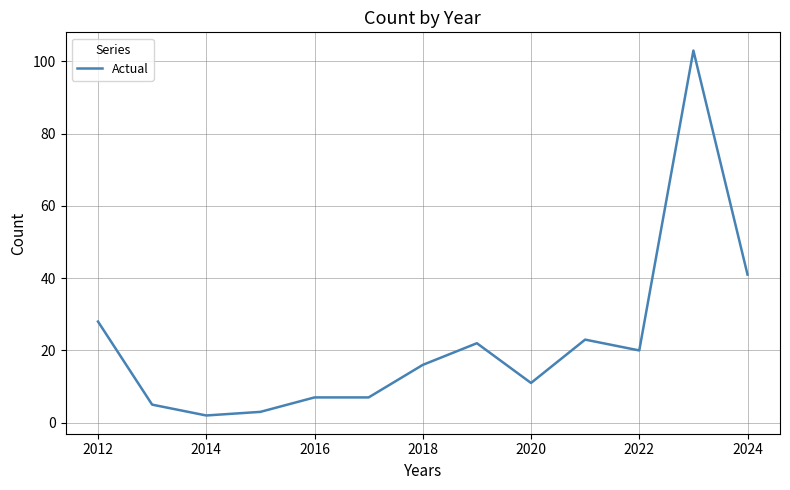

How many lines are shown in the chart?

1